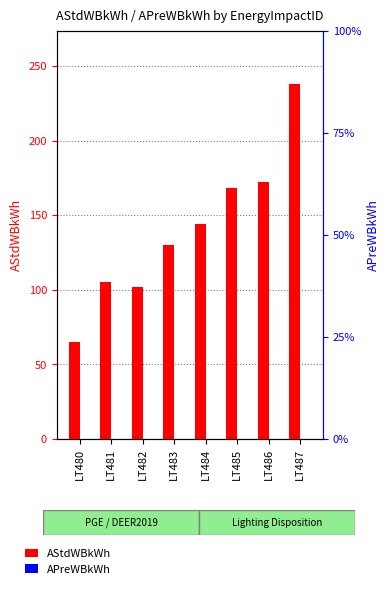

Is it true that APreWBkWh equals 0.0 at LT483?

True